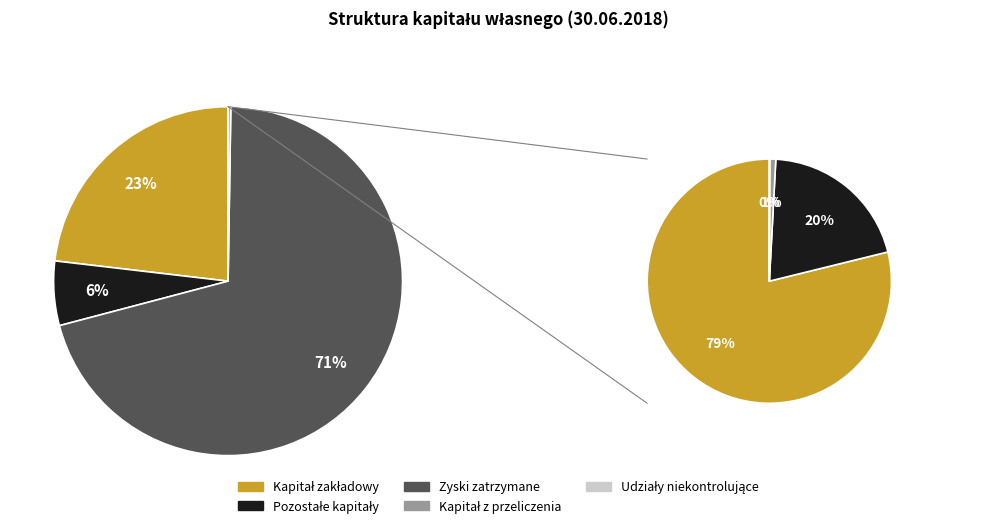

What percentage is the Kapitał zakładowy slice, to the nearest percent?

23%